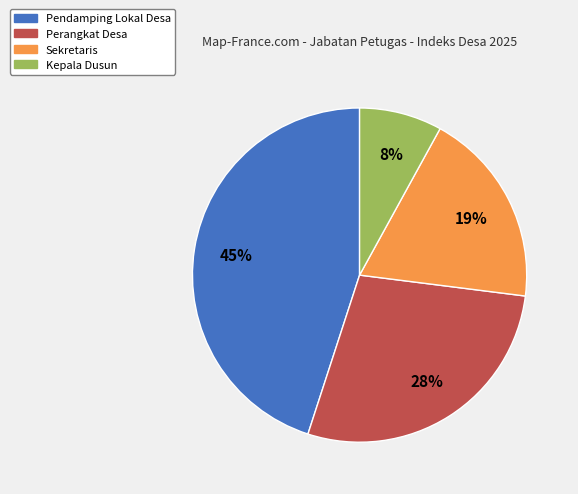

The Sekretaris slice represents 5% of the pie. True or false?

False